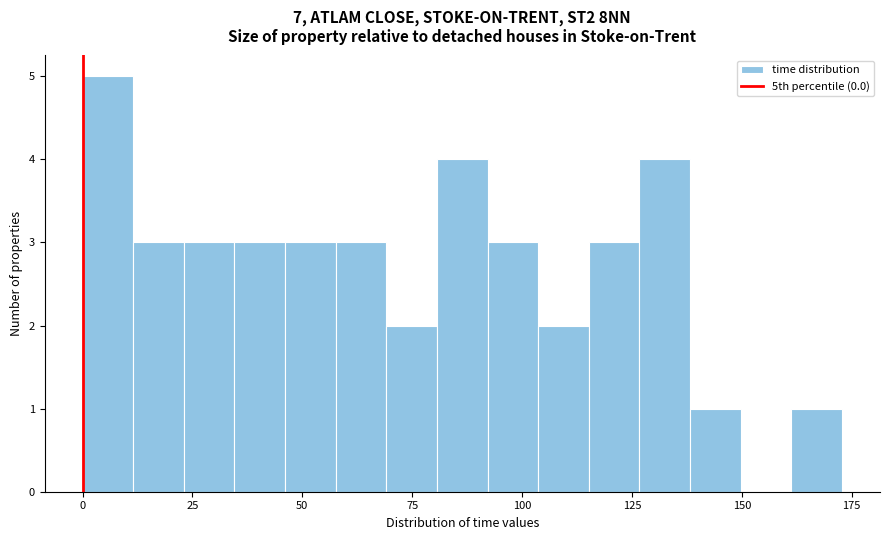

Read against the x-axis, roughly where is the centre of the tallest bar?

5